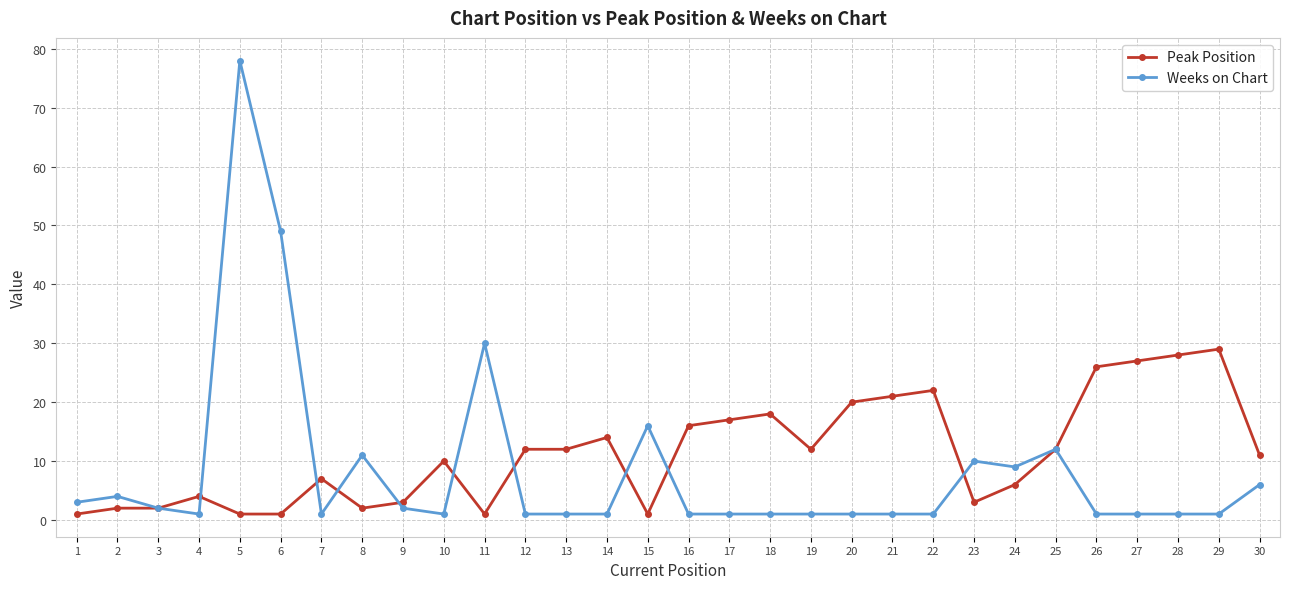

Which series has the largest range (max minus min)?

Weeks on Chart